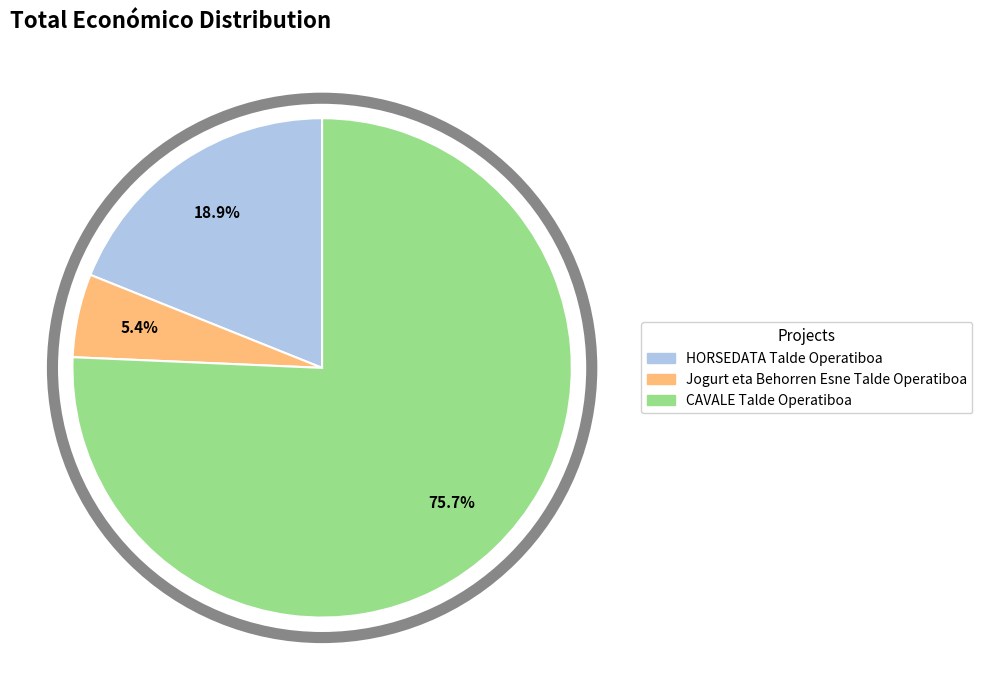

To the nearest percent, what portion does CAVALE Talde Operatiboa represent?

76%